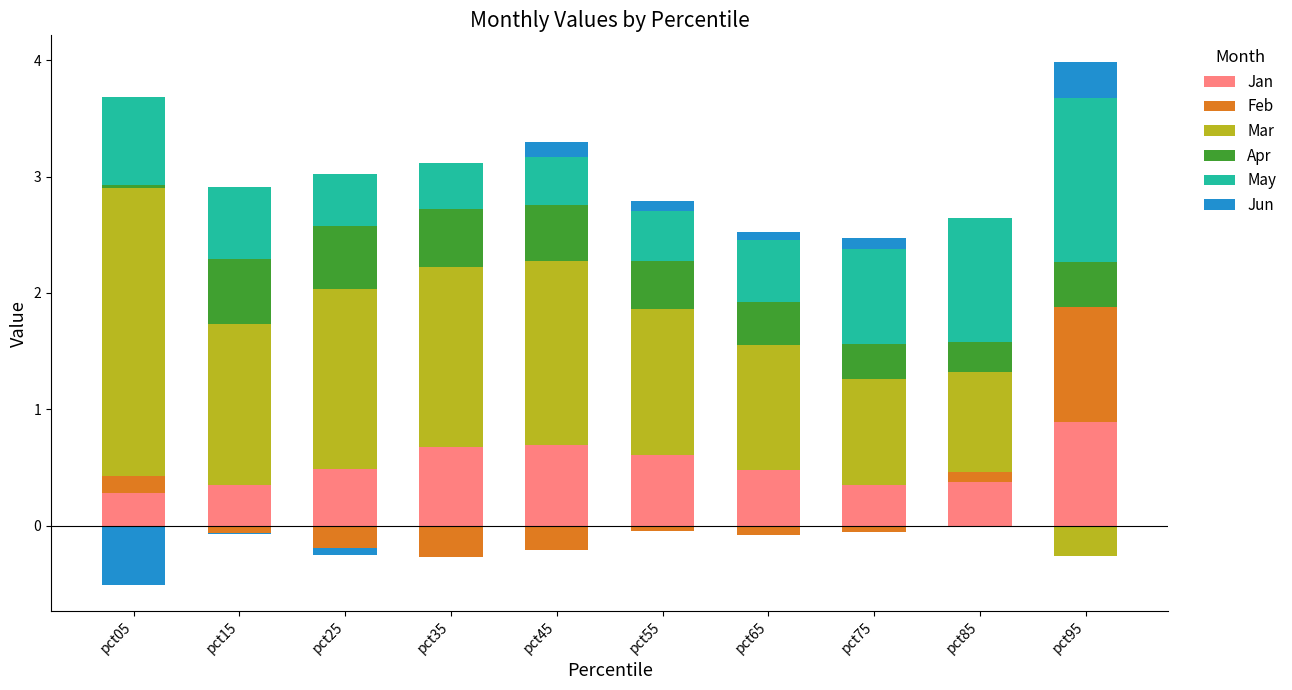

What is the difference between the Jun values at pct55 and pct25?

0.1